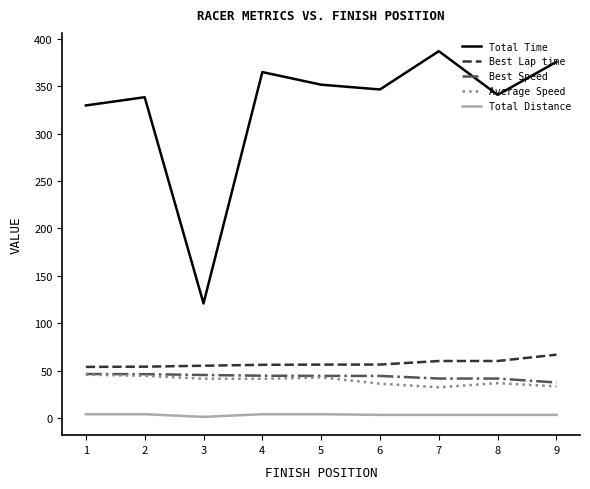

Which series has the largest total across all categories?

Total Time